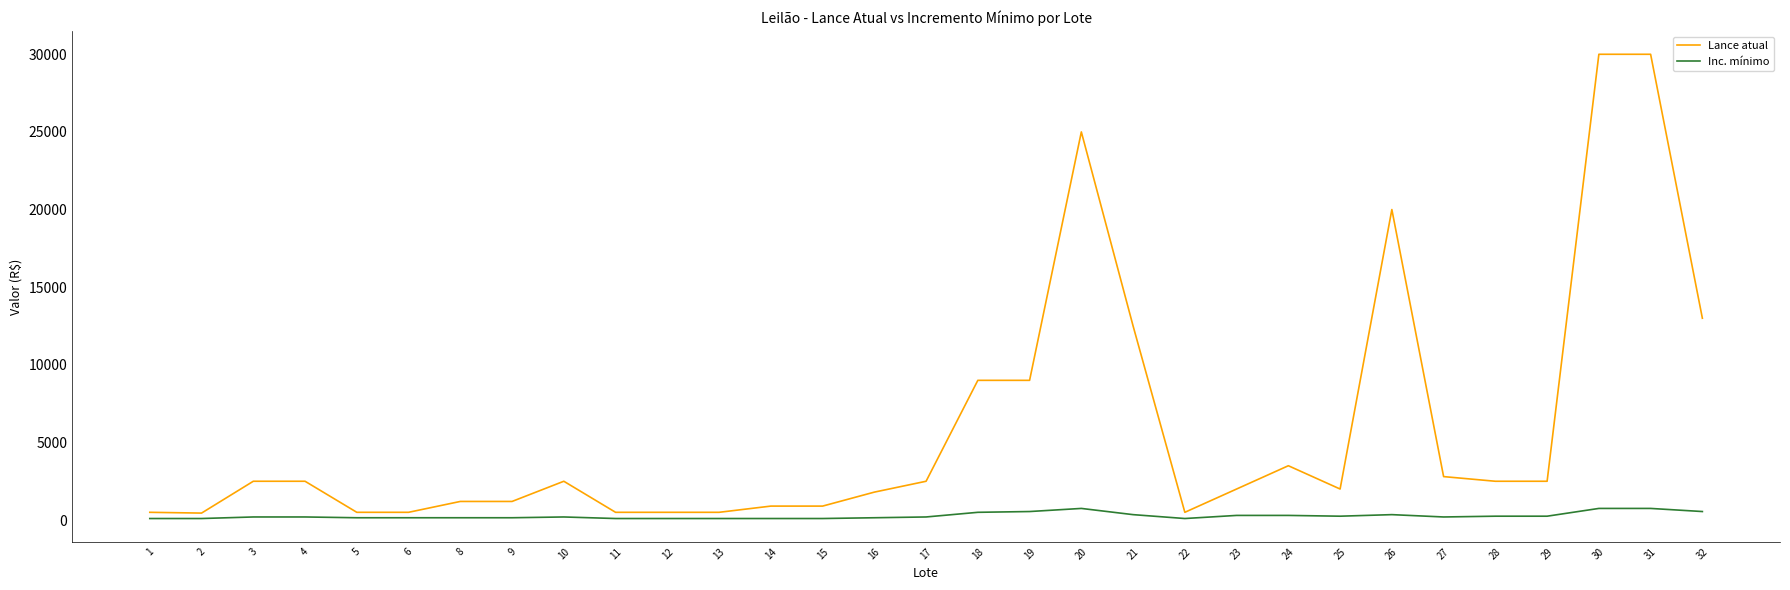

Which series has the largest total across all categories?

Lance atual